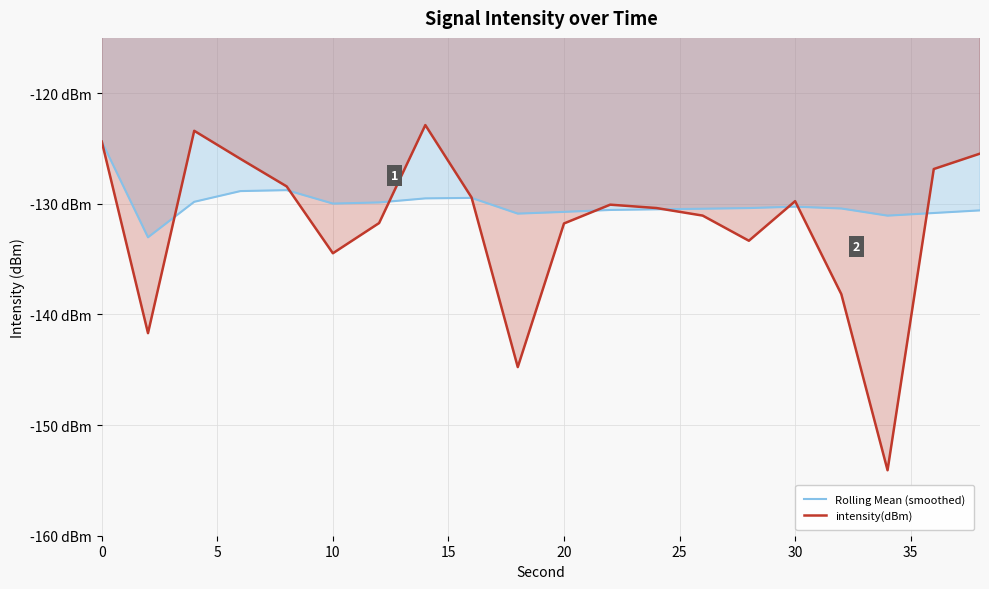

Is it true that intensity(dBm) equals -86.1 at 5?

False